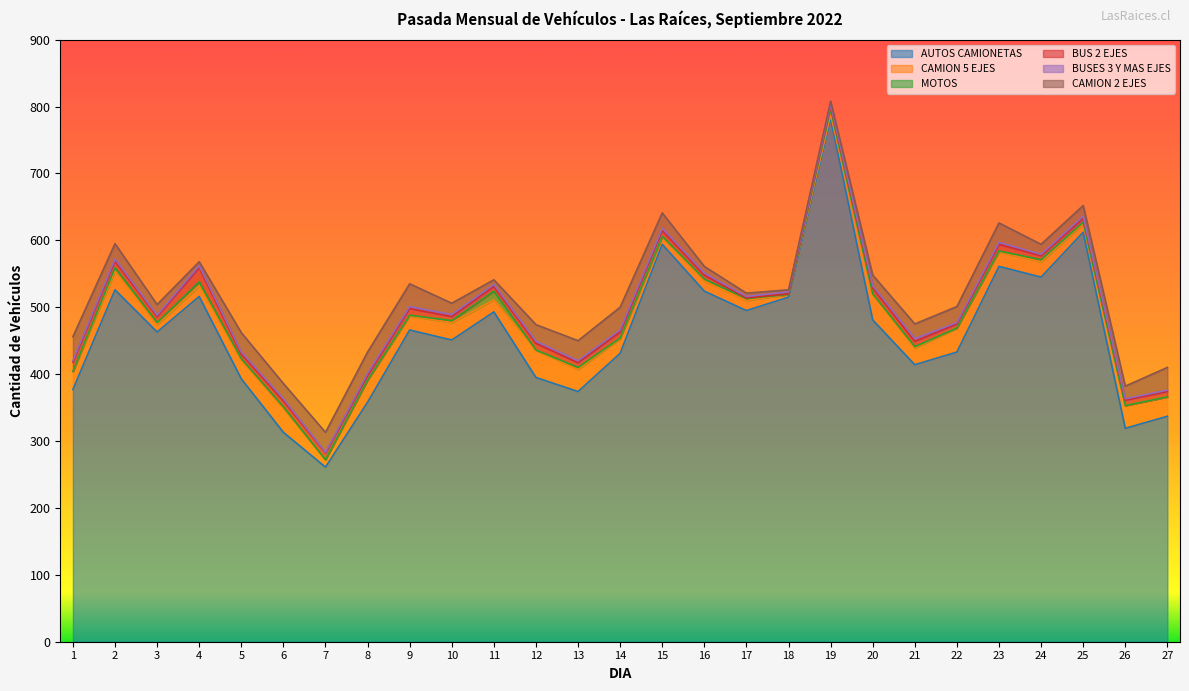

At 4, list the series in order from smallest to largest.

BUSES 3 Y MAS EJES, MOTOS, CAMION 2 EJES, CAMION 5 EJES, BUS 2 EJES, AUTOS CAMIONETAS